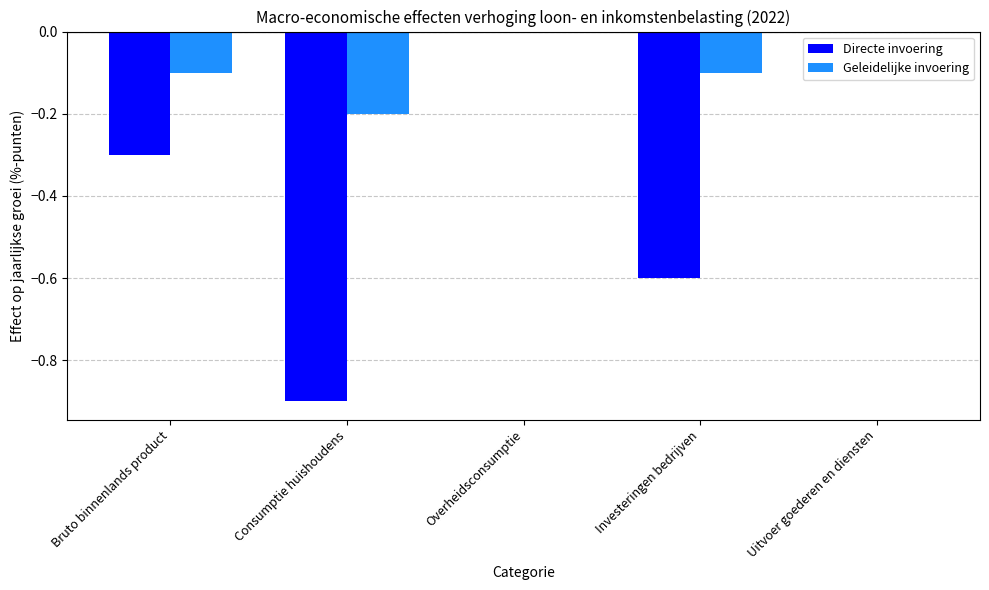

True or false: Directe invoering has a value of -0.1 at Bruto binnenlands product.

False